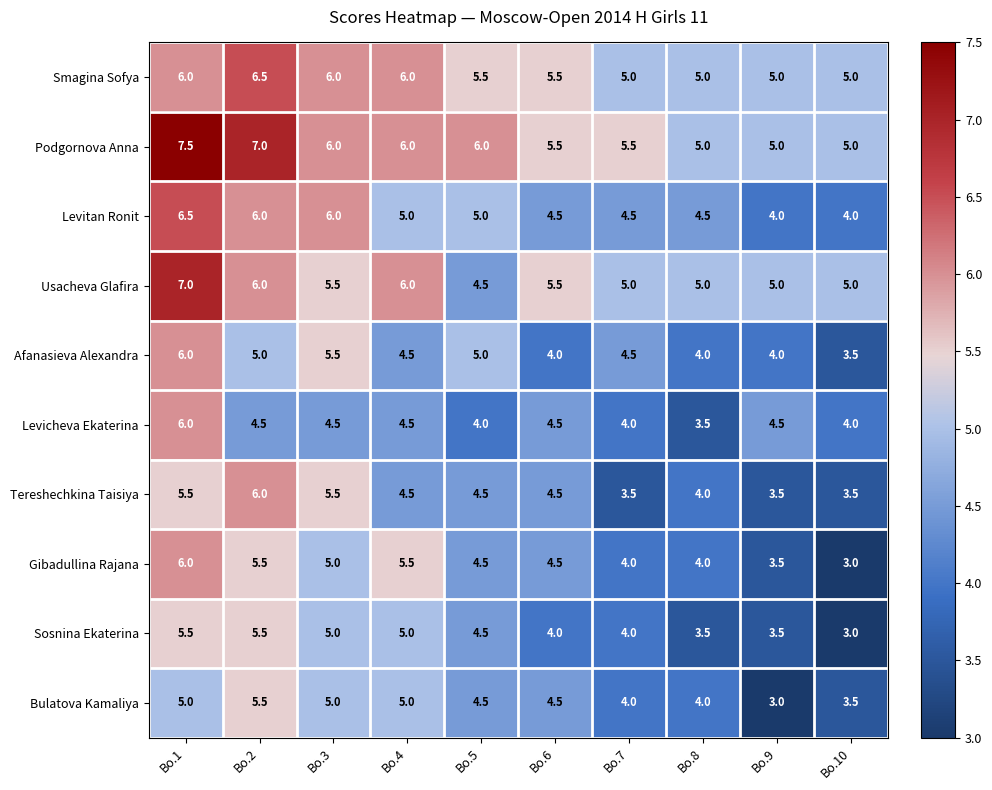

What is the difference between the Levitan Ronit values at Bo.1 and Bo.10?

2.5